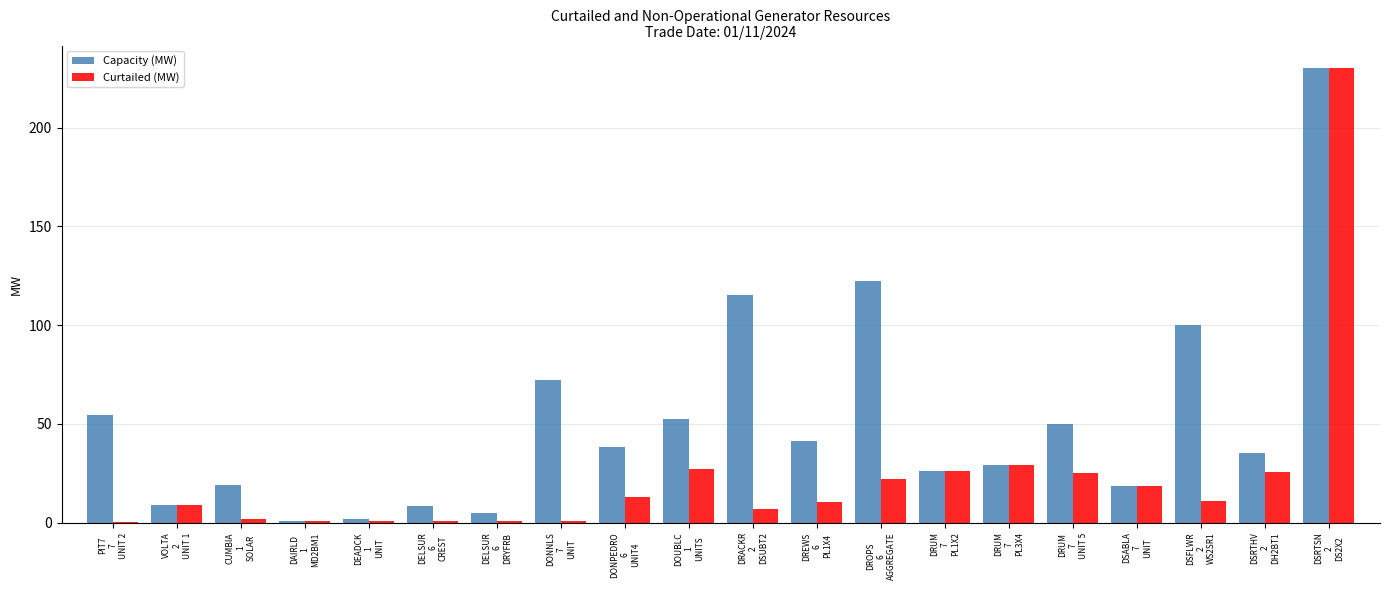

What is the maximum value for Capacity (MW)?

230.0